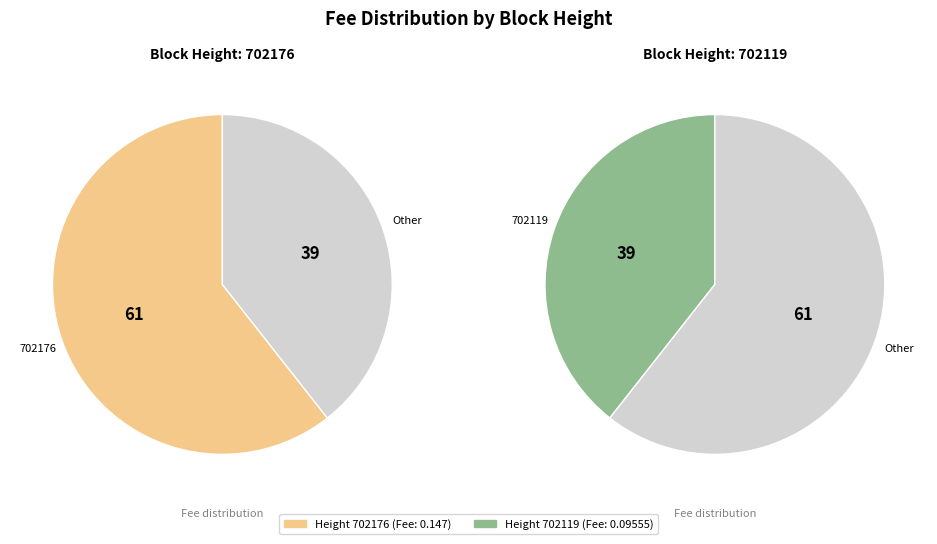

To the nearest percent, what is the difference between the largest and smallest slice percentages?

21%